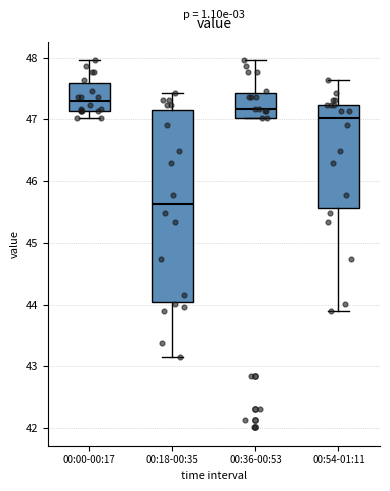

Comparing the boxes themselves (not the whiskers), which one is the tallest?

00:18-00:35